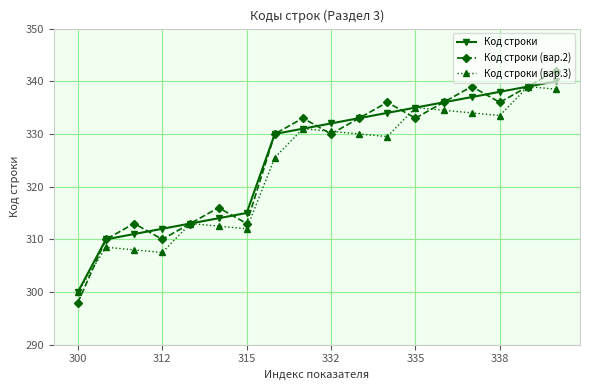

What is the value of the Код строки (вар.3) point at the 2nd from the left?

308.5